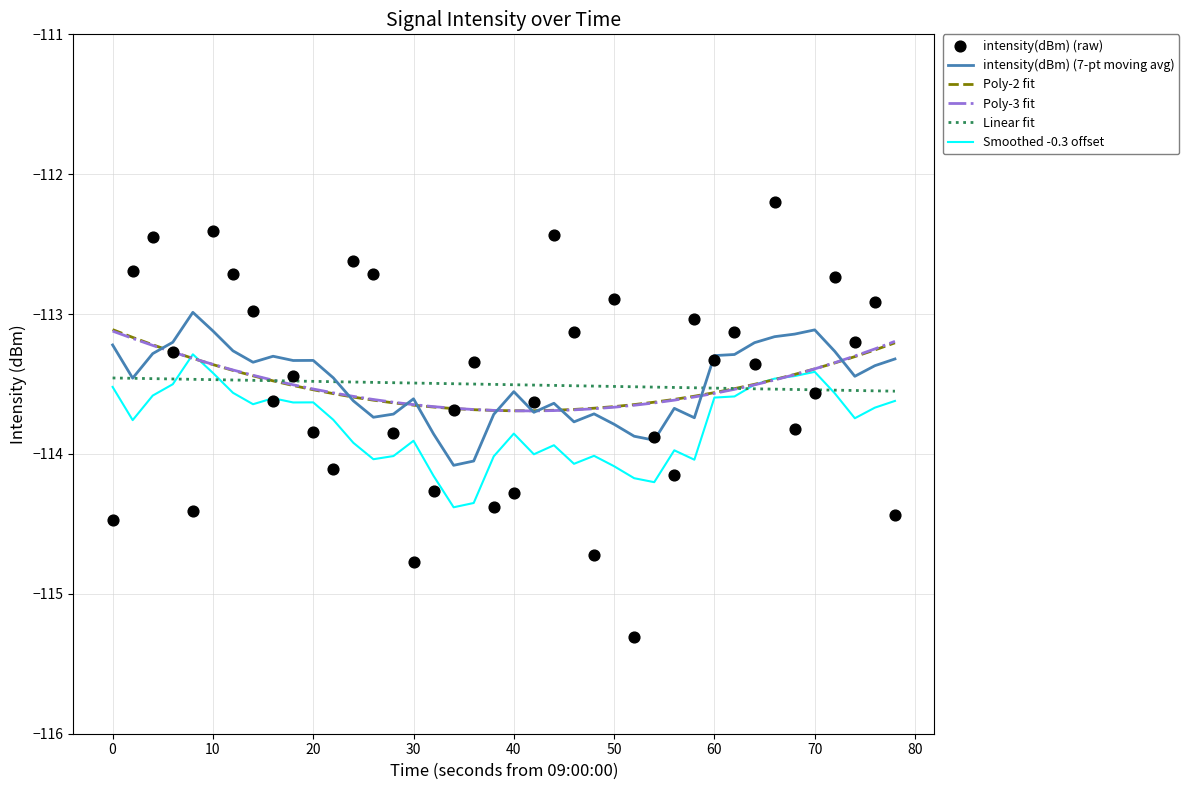

At how many categories does at least one series exceed -114?

40